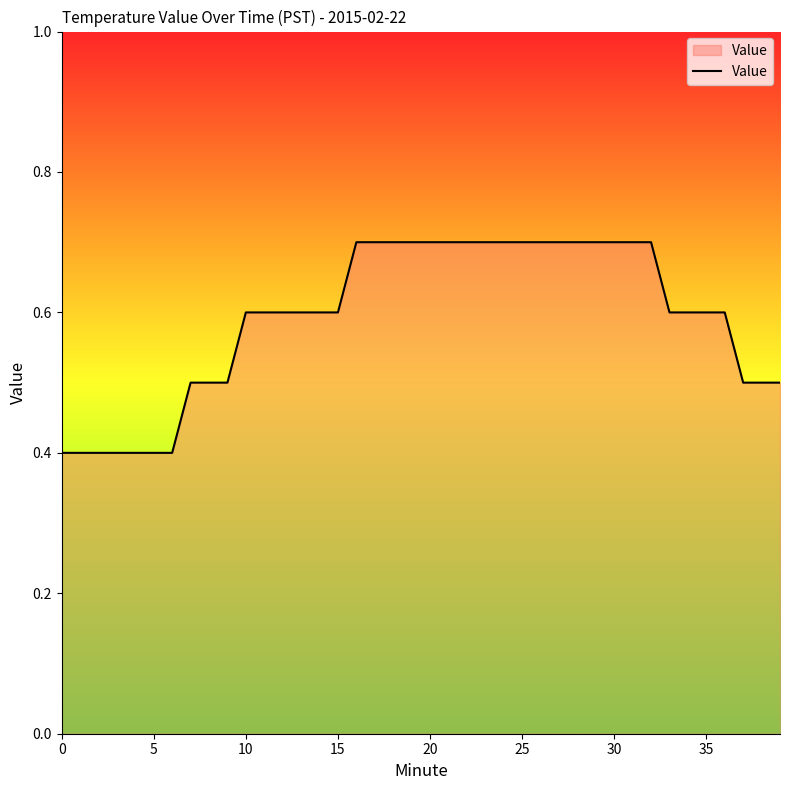

What is the difference between the maximum and minimum values?

0.3